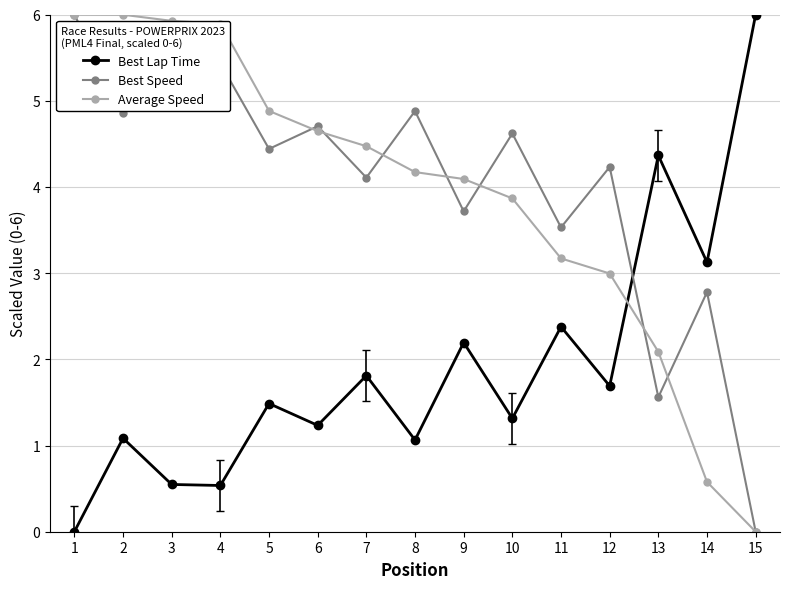

What are all the series names shown in the legend?

Best Lap Time, Best Speed, Average Speed